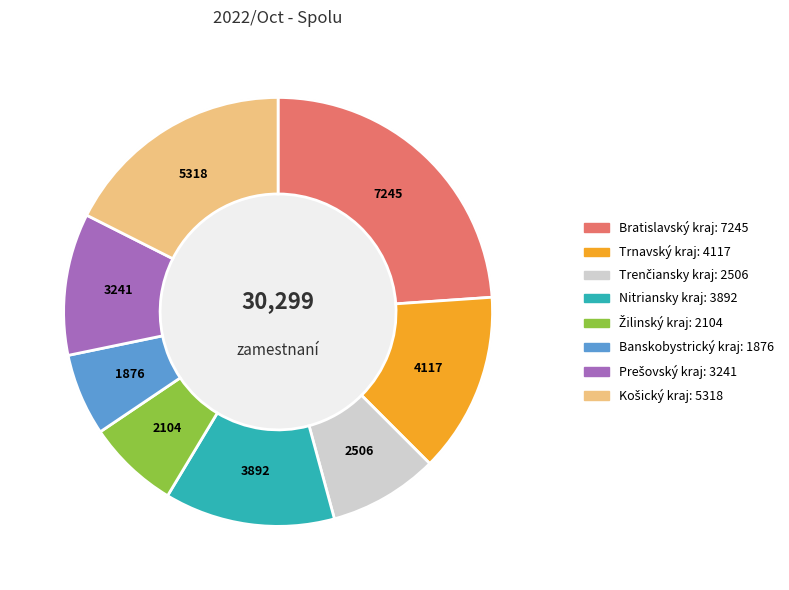

True or false: Bratislavský kraj accounts for 31% of the total.

False